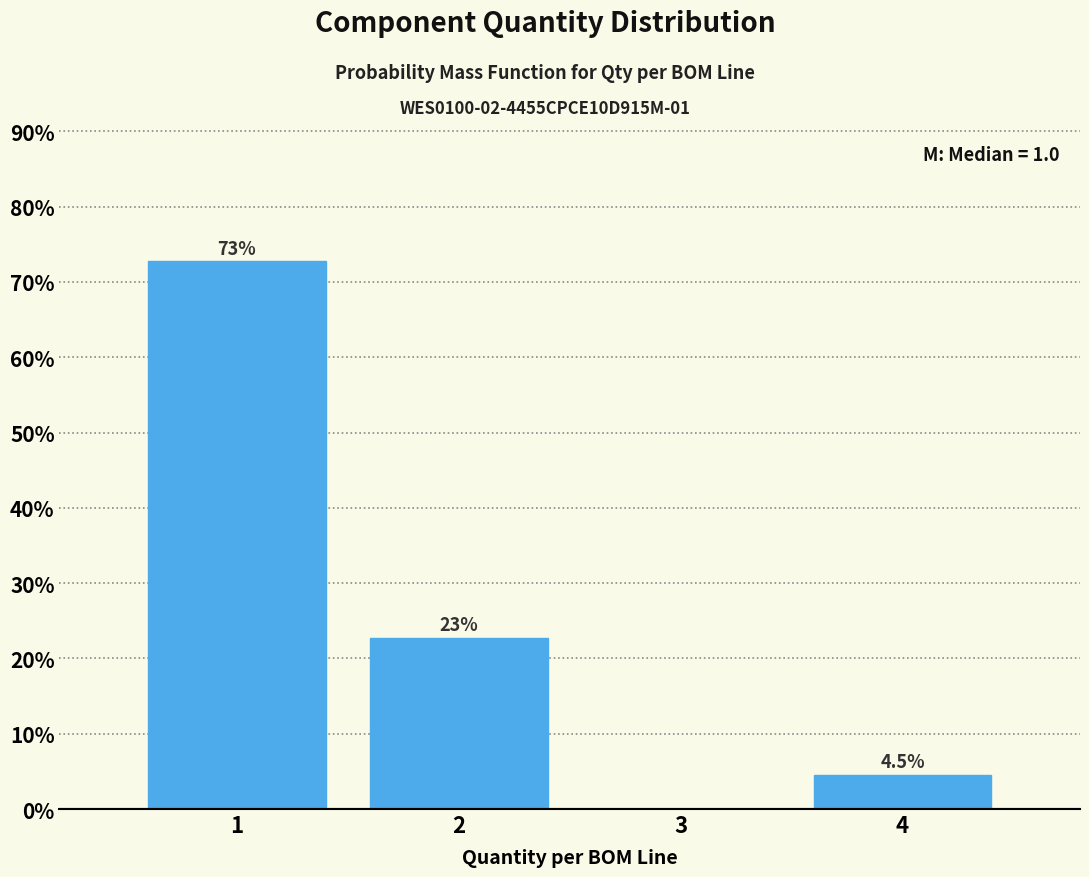

Reading left to right, transcribe all the data shown in this chart.

1=72.7	2=22.7	3=0.0	4=4.5